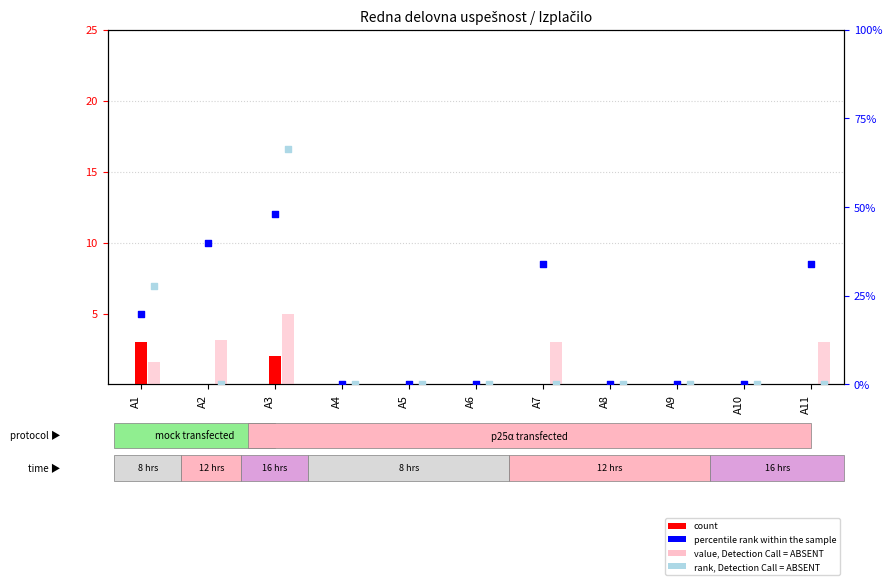

Which series reaches the maximum Y coordinate?

rank, Detection Call = ABSENT